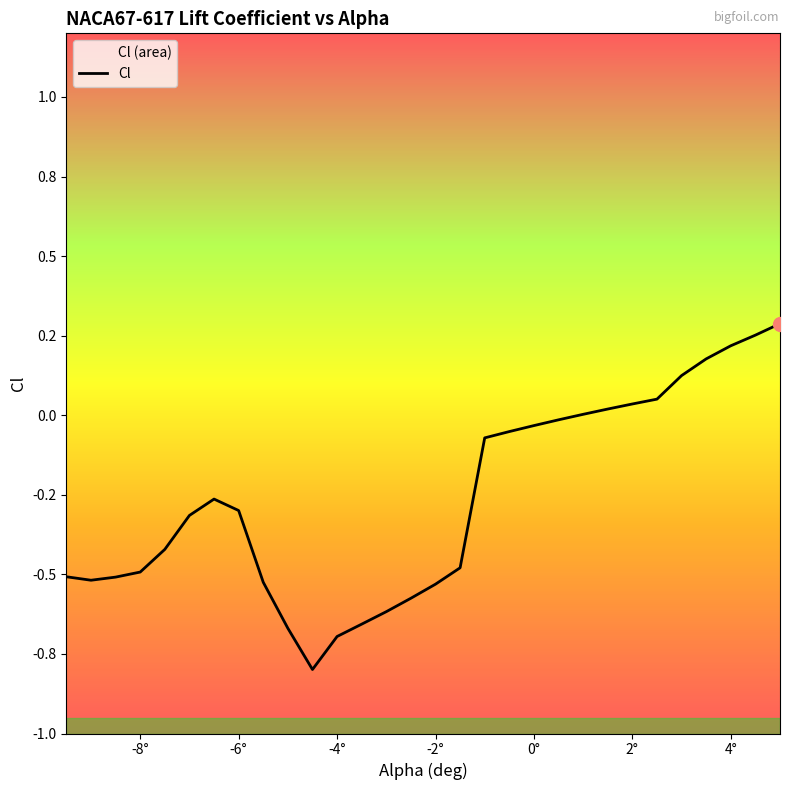

Between -3.5 and 4.5, which is larger?

4.5